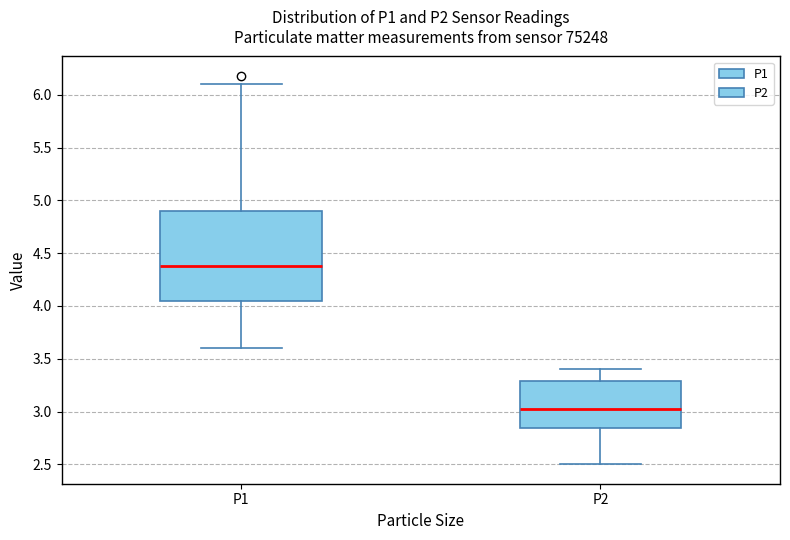

Reading left to right, read every box against the y-axis: the position of its median line, the range the box covers, and the ends of its whiskers. The values are not printed on the chart, so give them approximately, as read against the axis.

P1: median 4.40, box 4.05 to 4.90, whiskers 3.60 to 6.10
P2: median 3.05, box 2.85 to 3.30, whiskers 2.50 to 3.40